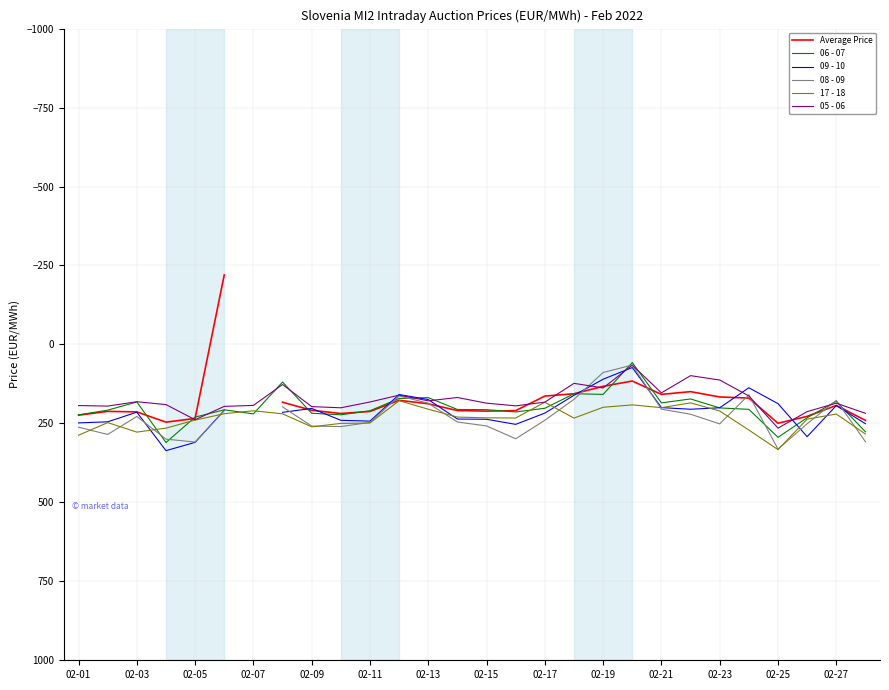

At which label does 17 - 18 reach its peak?

02-25